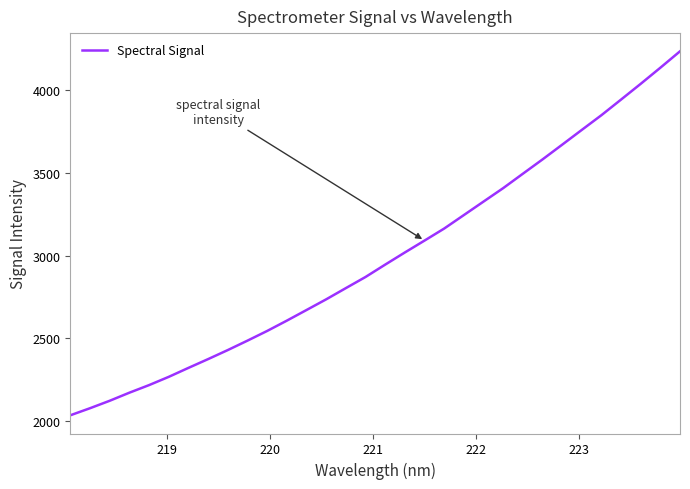

What is the smallest value displayed?

2036.4